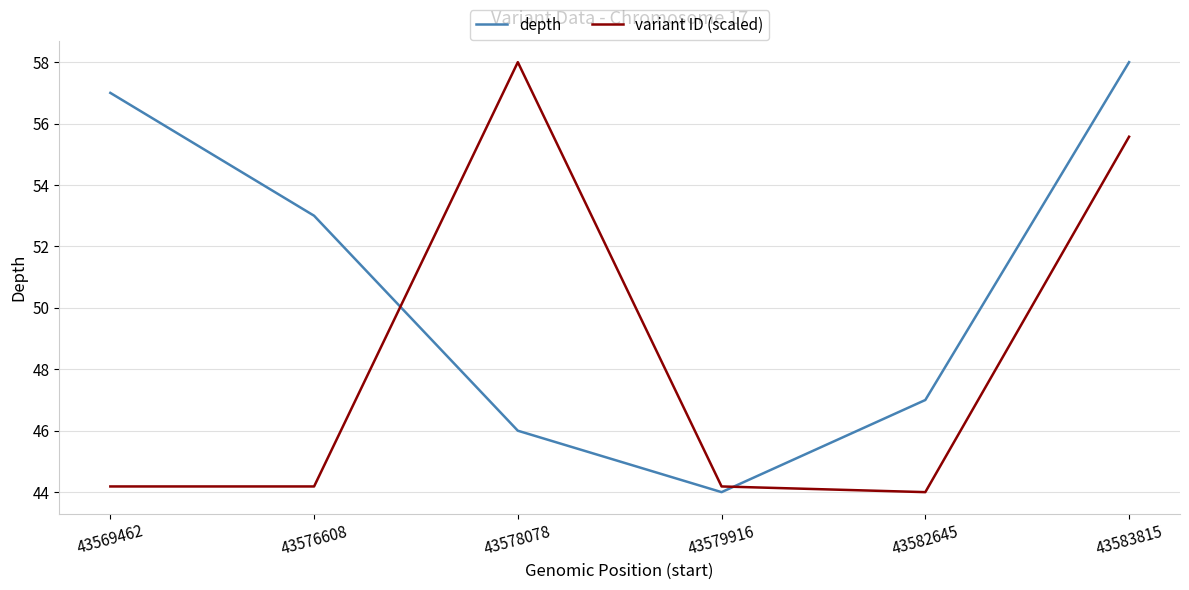

At which label does depth first exceed 53?

43569462